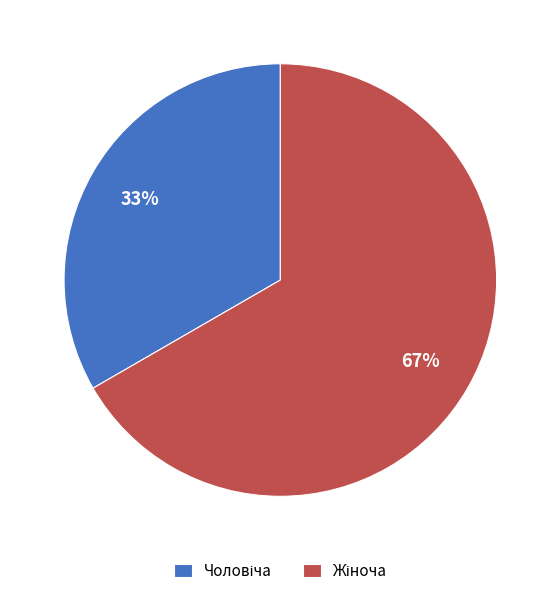

How many slices are in this pie chart?

2